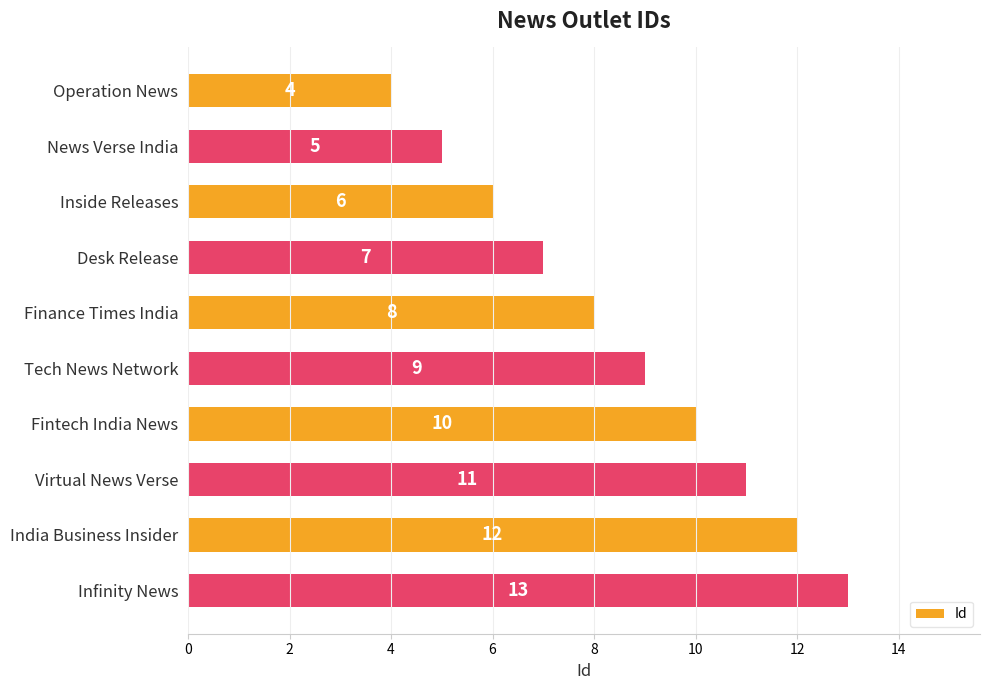

The value at Desk Release is 7. True or false?

True